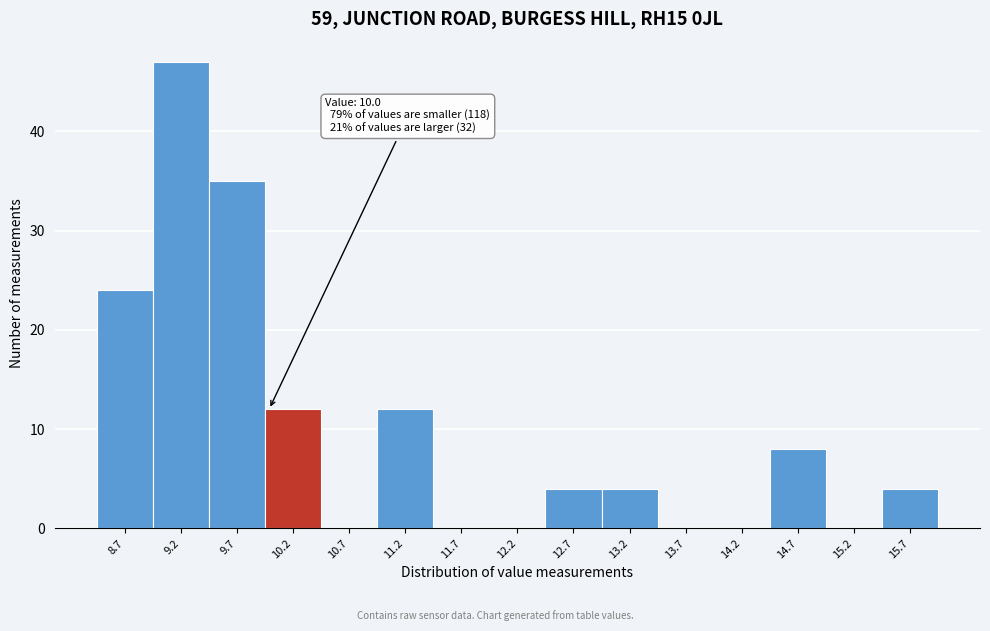

Which range on the x-axis has the tallest bar?

8.95 to 9.45